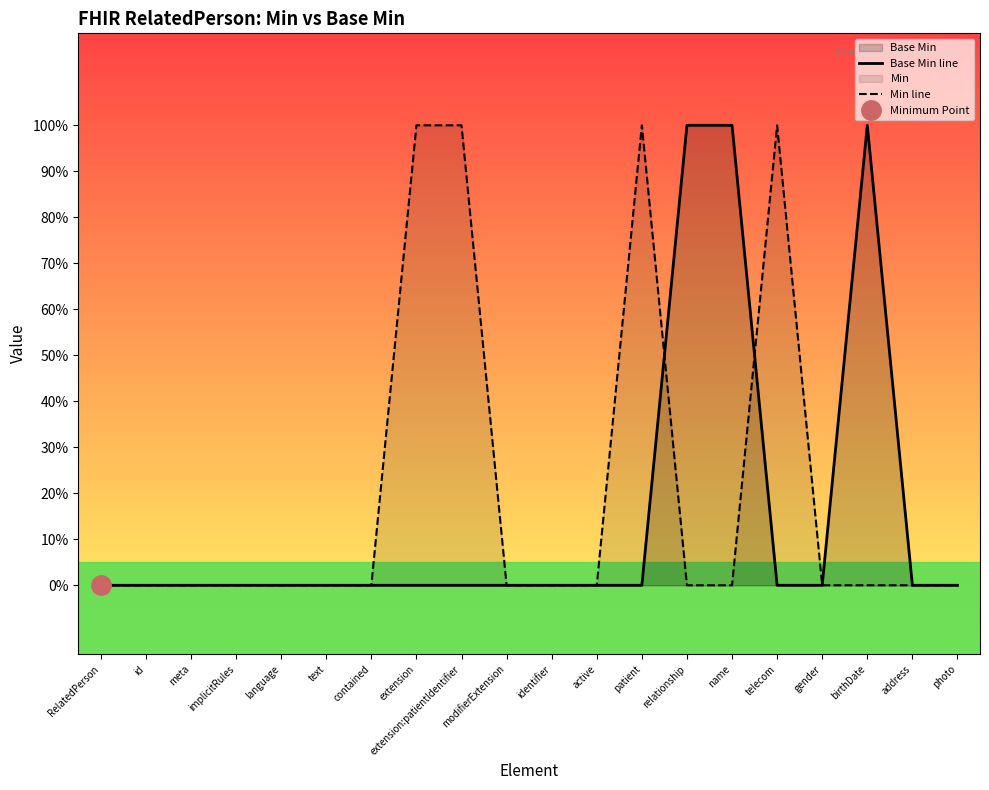

Count the number of data series in this chart.

2